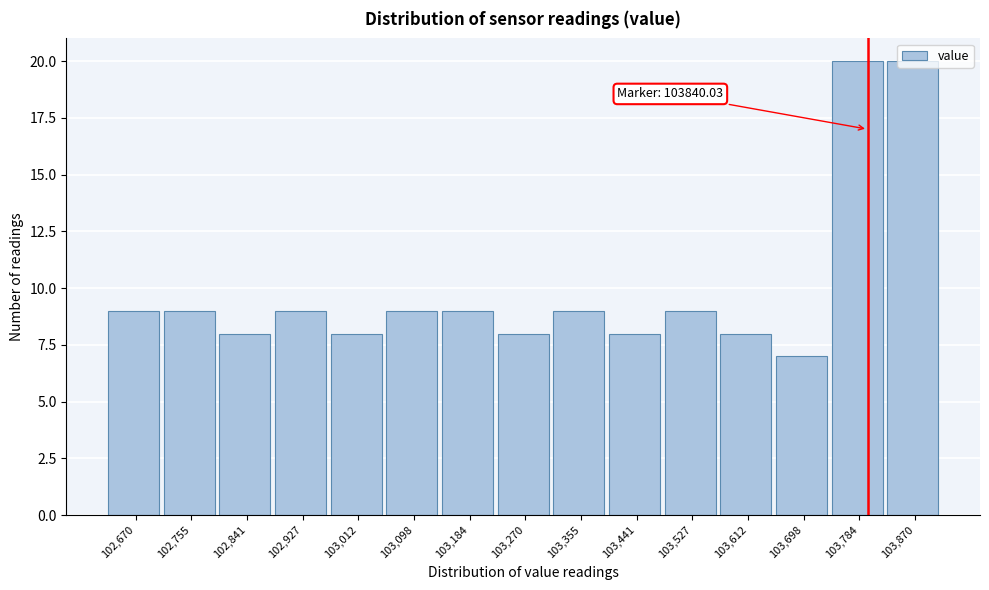

What is the value of the 12th bar from the left?

8